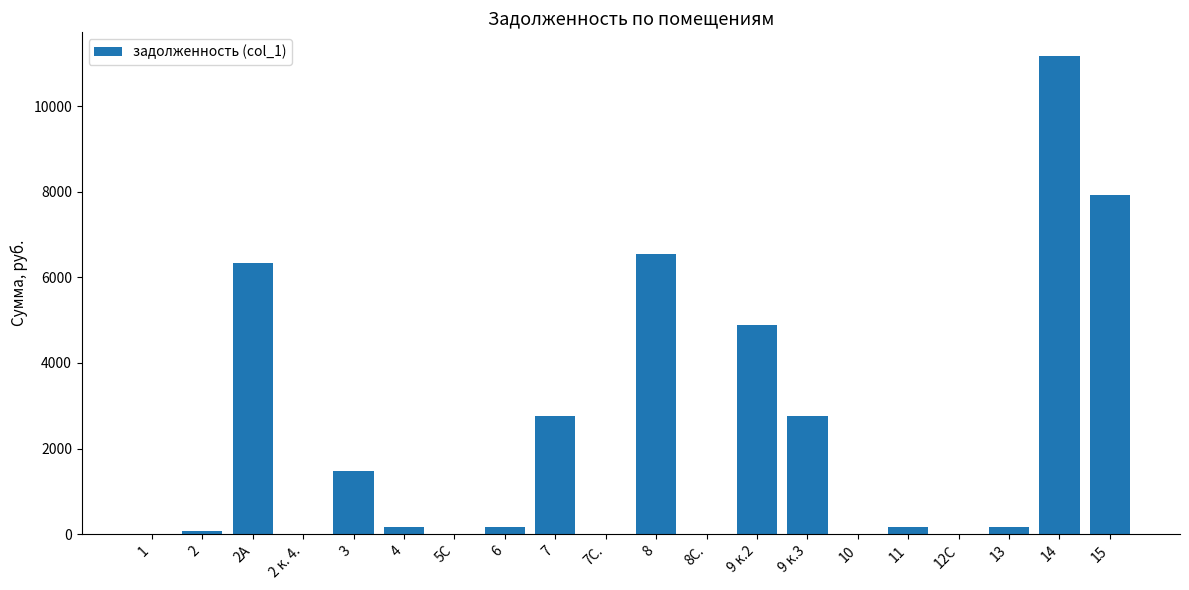

The value at 4 is 163.7. True or false?

True